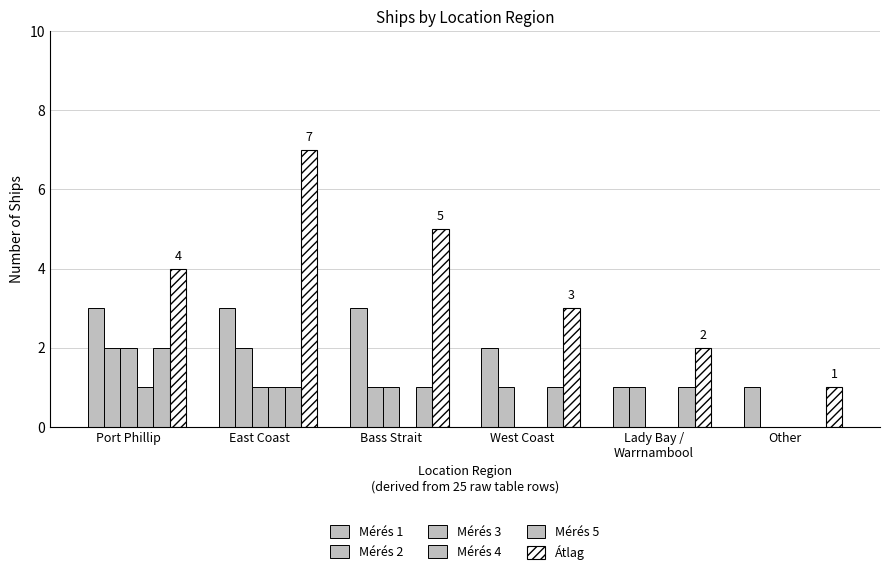

List the labels in order of Mérés 1 value, largest first.

Port Phillip, East Coast, Bass Strait, West Coast, Lady Bay /
Warrnambool, Other